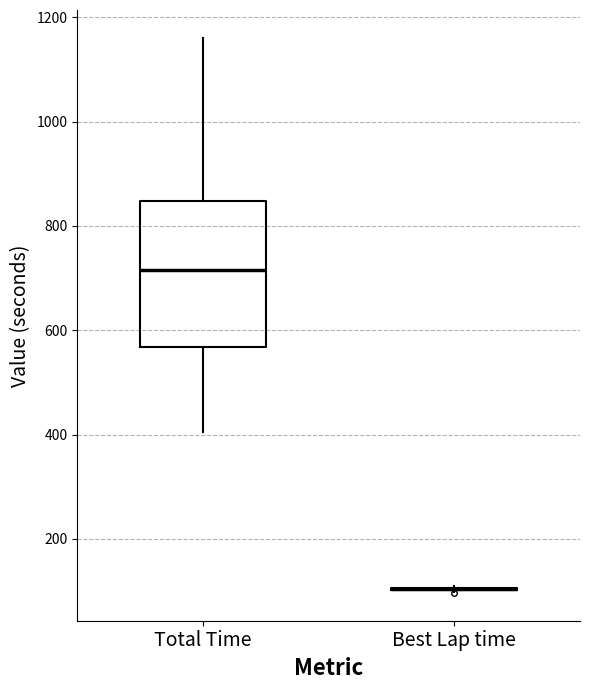

Reading left to right, transcribe this box plot: for each box, give where its median line is, the range the box spans, and where its two whiskers end, as read against the y-axis. The values are not printed on the chart, so give them approximately, as read against the axis.

Total Time: median 720, box 560 to 840, whiskers 400 to 1160
Best Lap time: box collapsed to a line at 100, whiskers 100 to 100